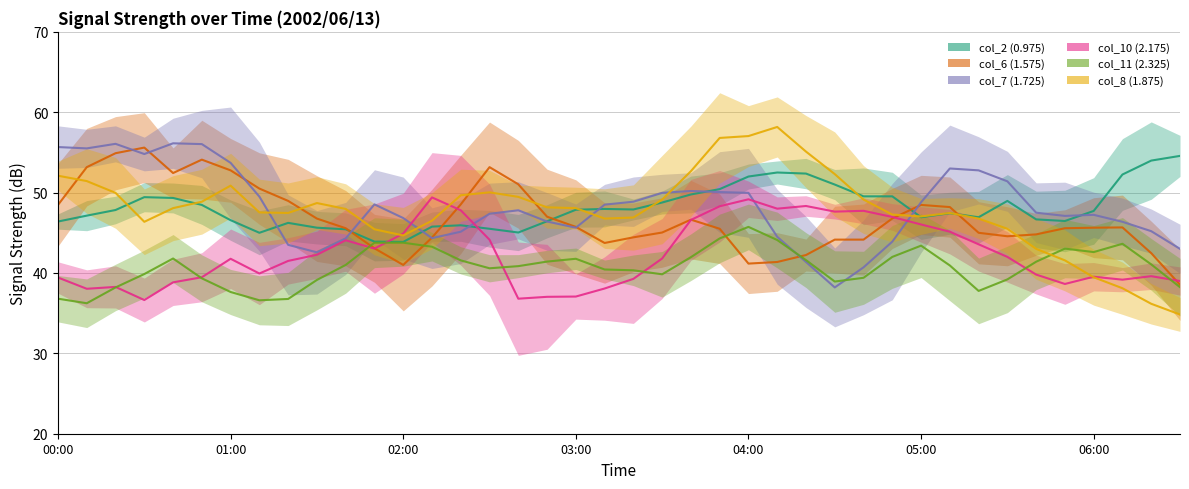

At which label does col_8 (1.875) first exceed 48?

00:00